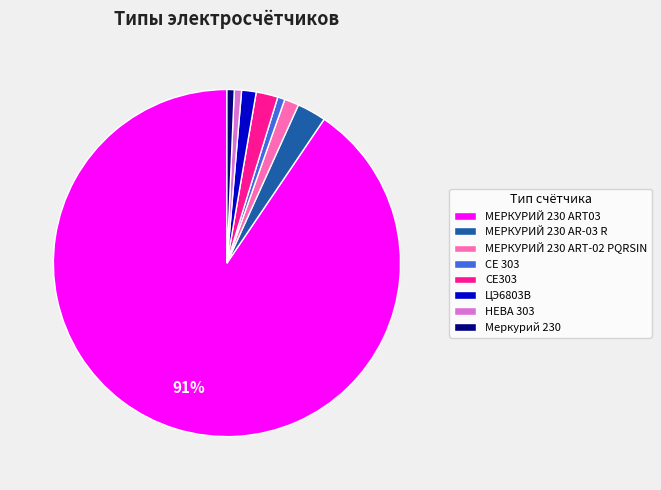

The Меркурий 230 slice represents 11% of the pie. True or false?

False